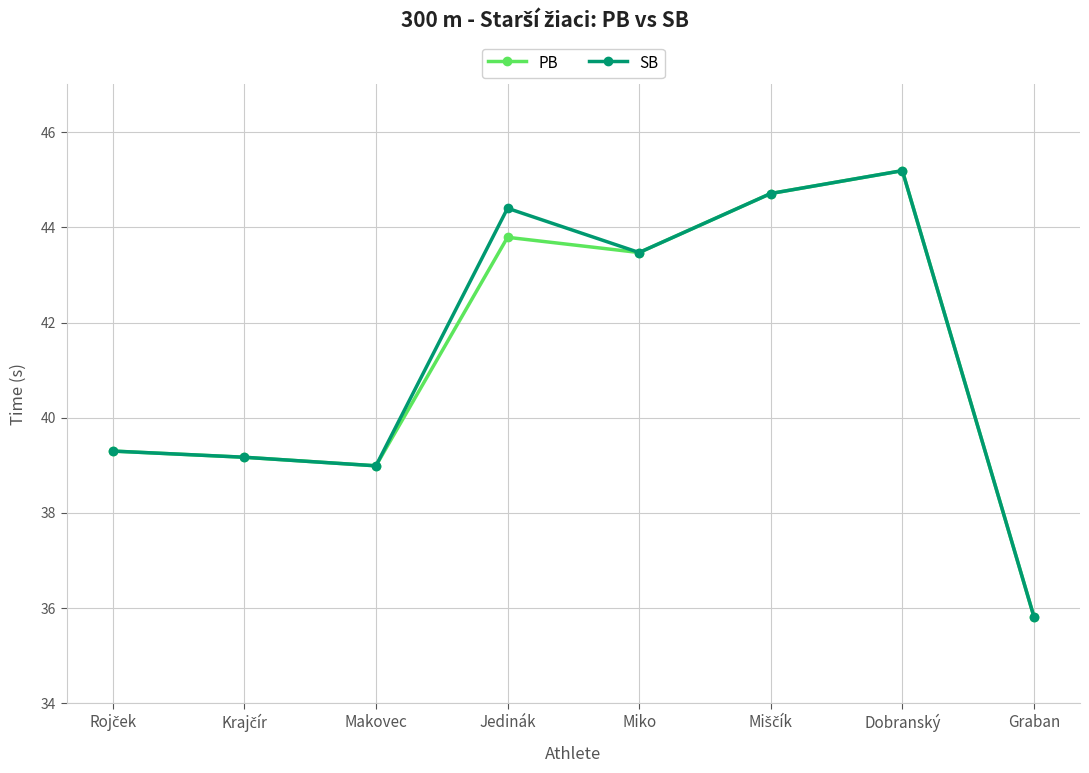

True or false: PB has more than 0 interior local peaks.

True